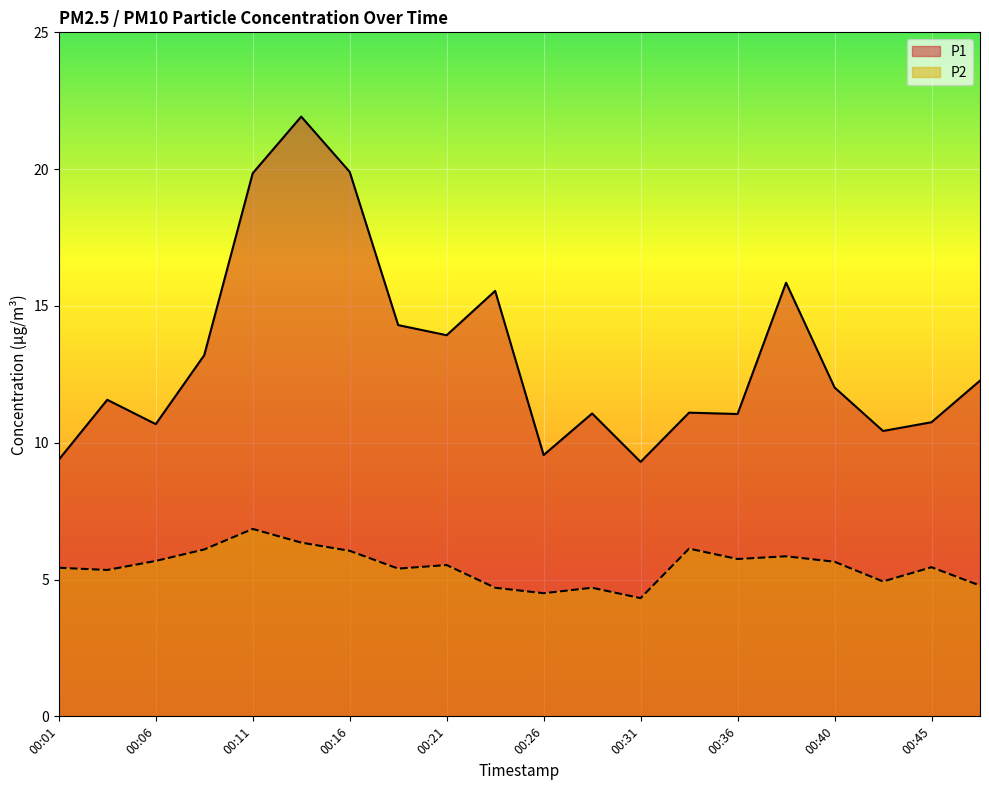

True or false: P1 and P2 intersect in this chart.

False